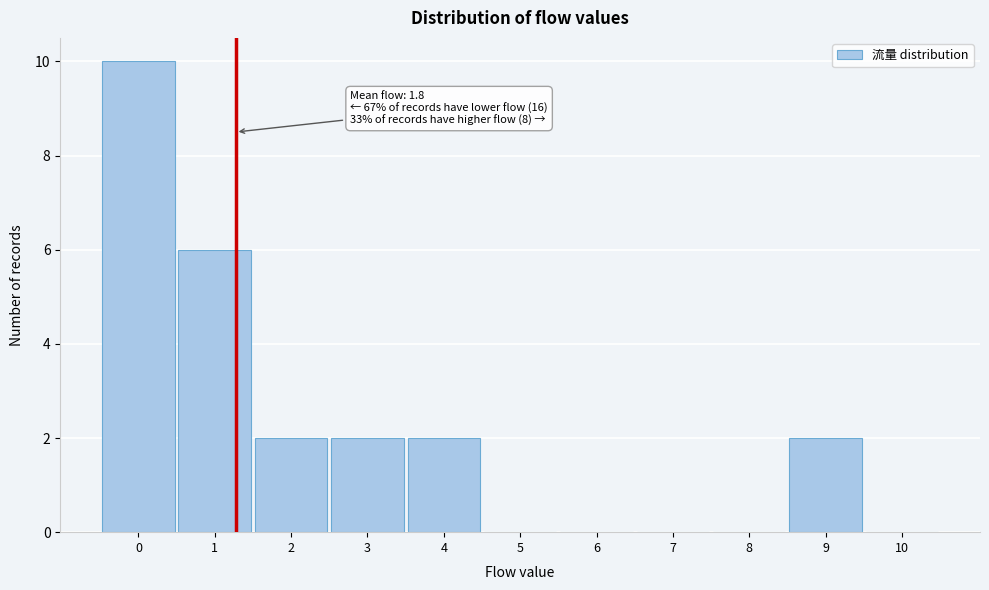

Reading left to right, what are all the values shown in this chart?

0=10	1=6	2=2	3=2	4=2	5=0	6=0	7=0	8=0	9=2	10=0